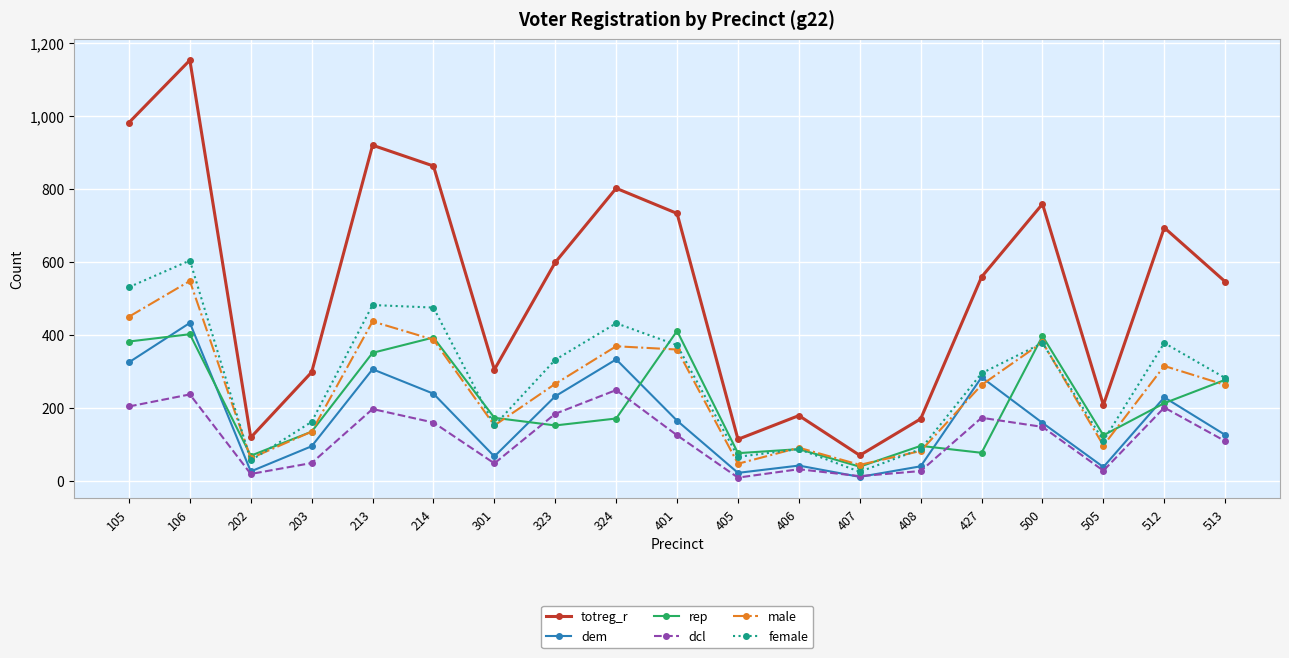

At which category is the sum across all series the highest?

106